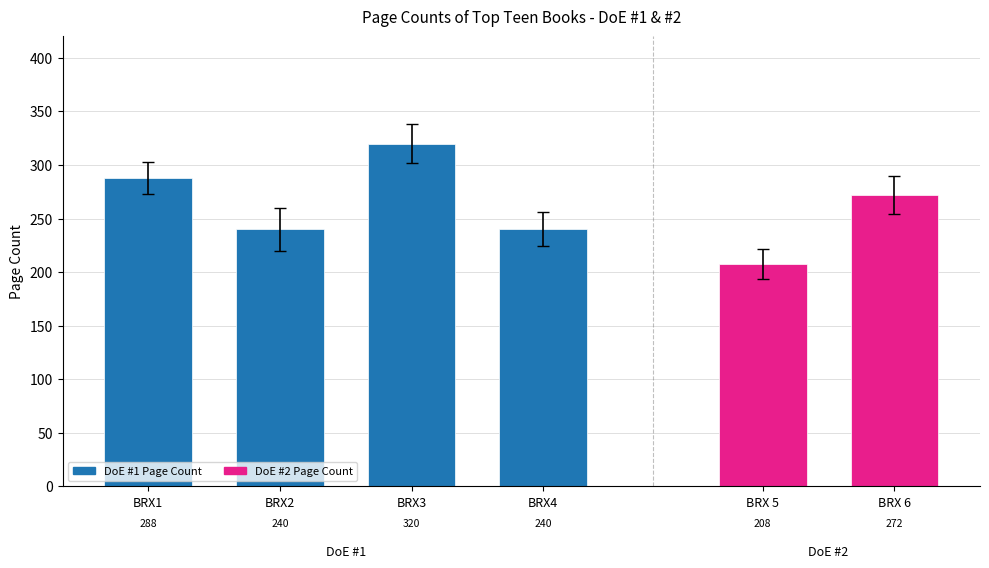

Which label corresponds to the largest value in the chart?

BRX3